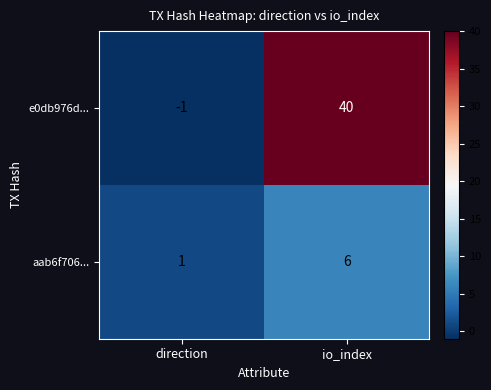

At how many categories does at least one series exceed 19?

1